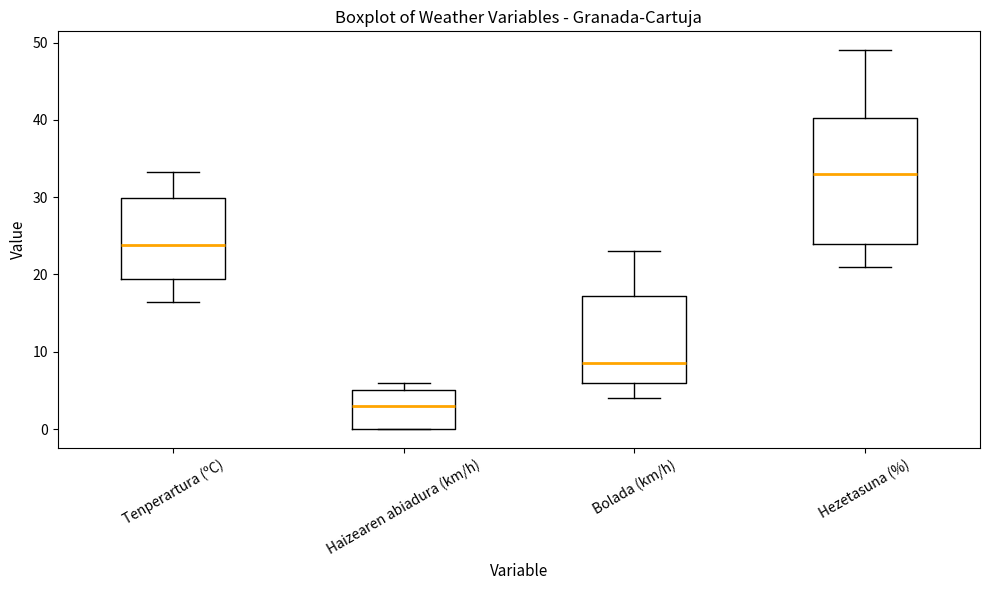

Which box's median line is the highest?

Hezetasuna (%)